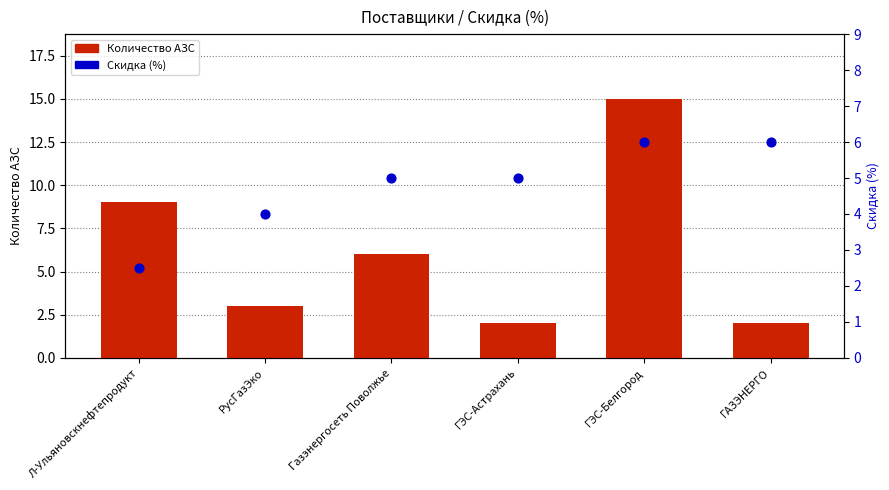

At which category is the sum across all series the highest?

ГЭС-Белгород